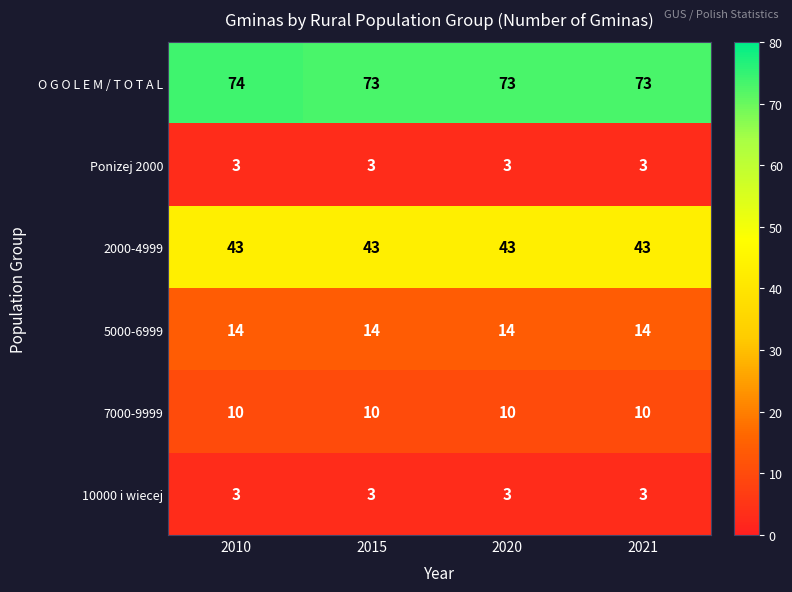

What is the maximum value shown in the chart?

74